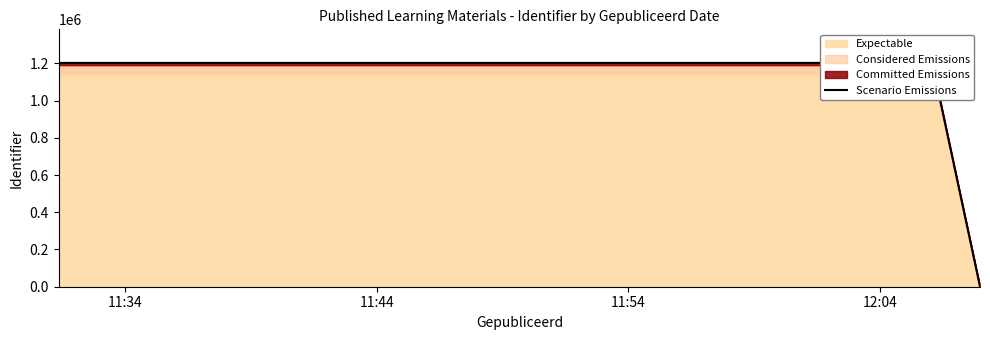

What is the maximum value for Expectable?

1202377